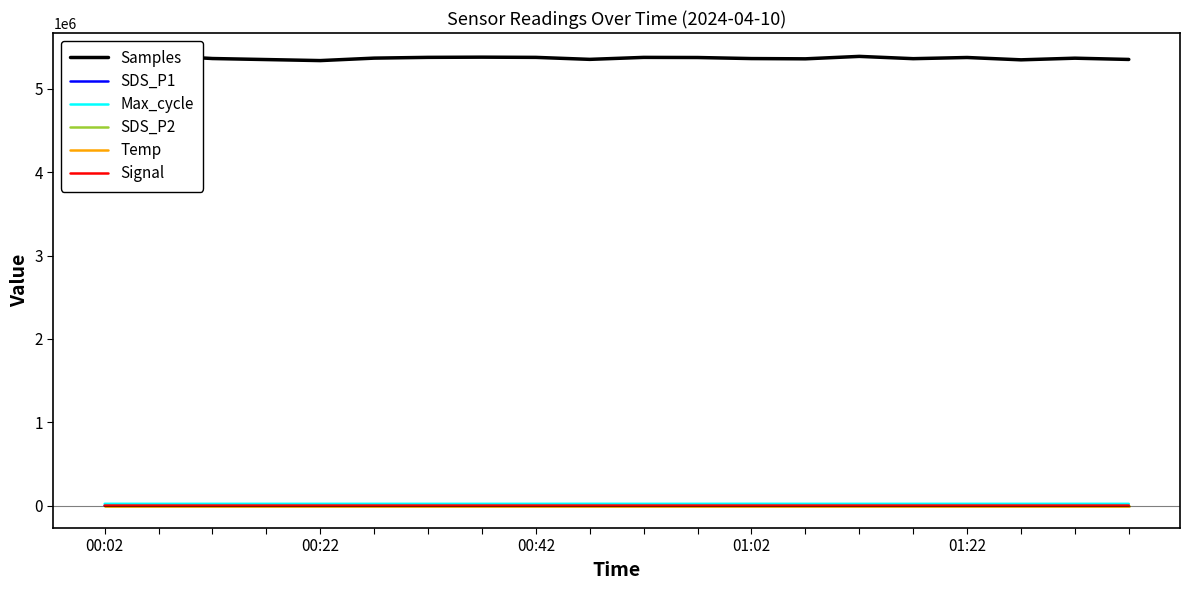

Which label corresponds to the largest value in the chart?

00:22